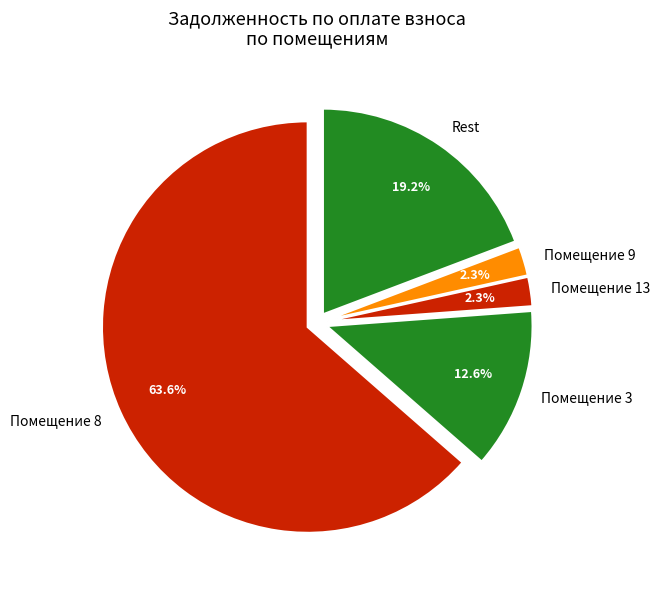

Which slice is the largest?

Помещение 8